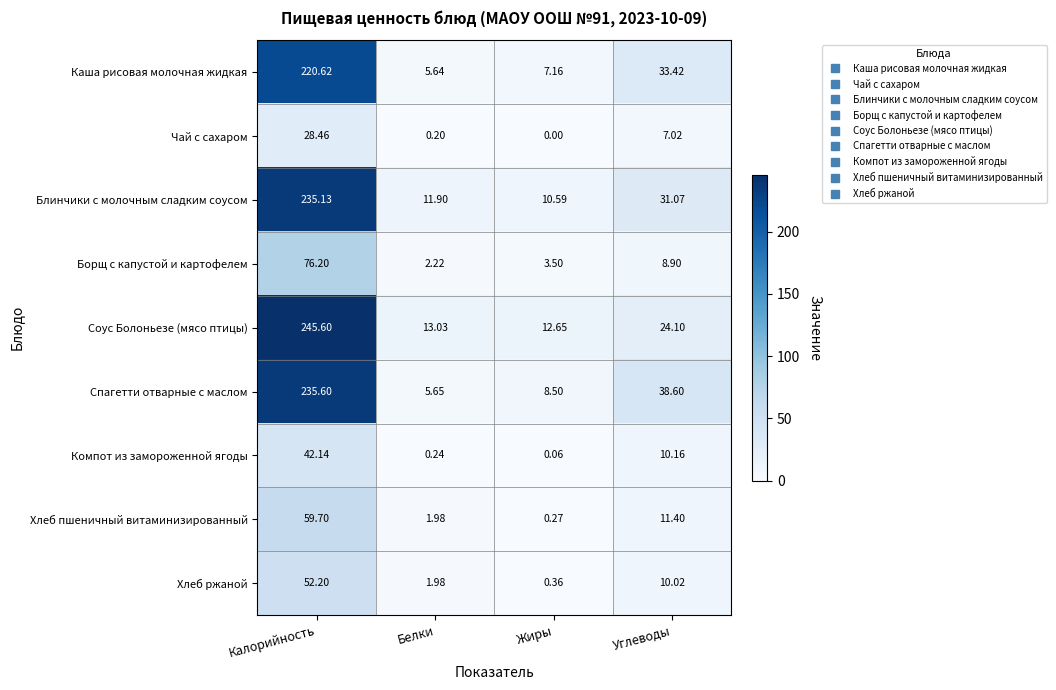

Which category has the lowest value across all series?

Жиры